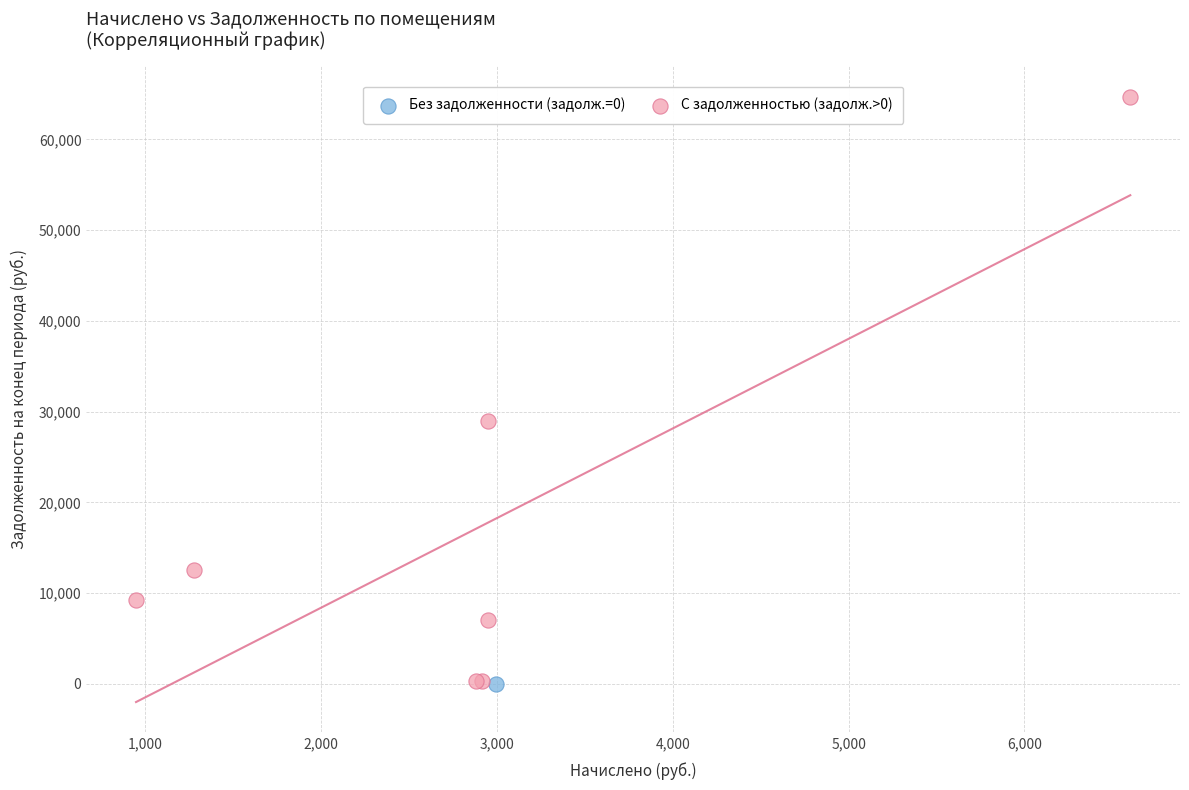

What are all the series names shown in the legend?

Без задолженности (задолж.=0), С задолженностью (задолж.>0)